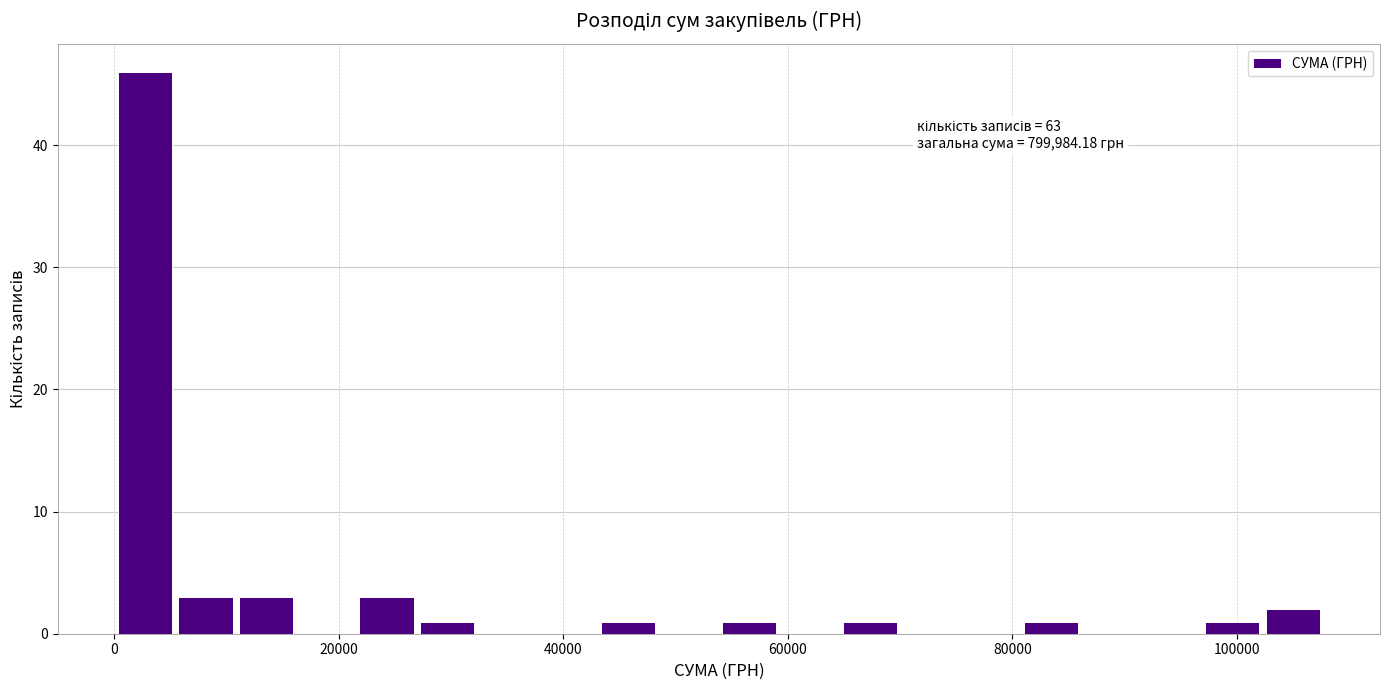

Around what value on the x-axis is the tallest bar? Give the approximate position of its centre, as read against the axis.

2000